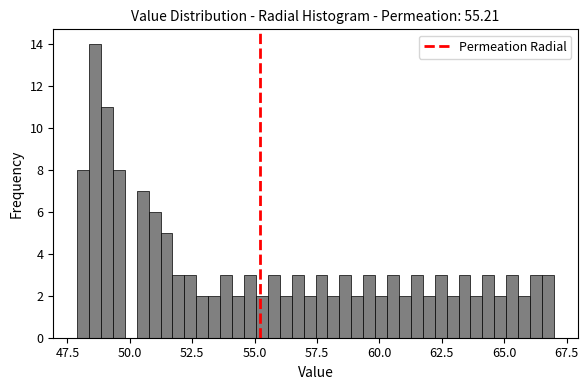

Around what value on the x-axis is the tallest bar? Give the approximate position of its centre, as read against the axis.

48.5